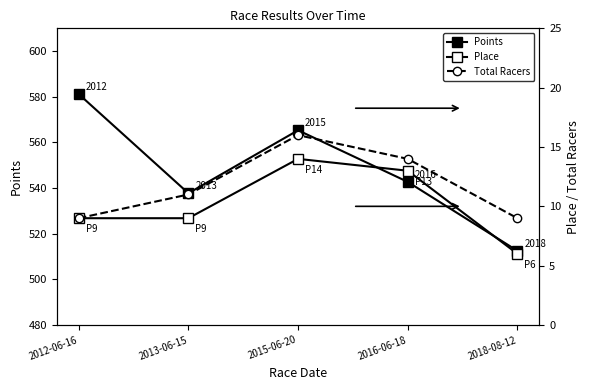

True or false: Points and Place cross at least once.

False